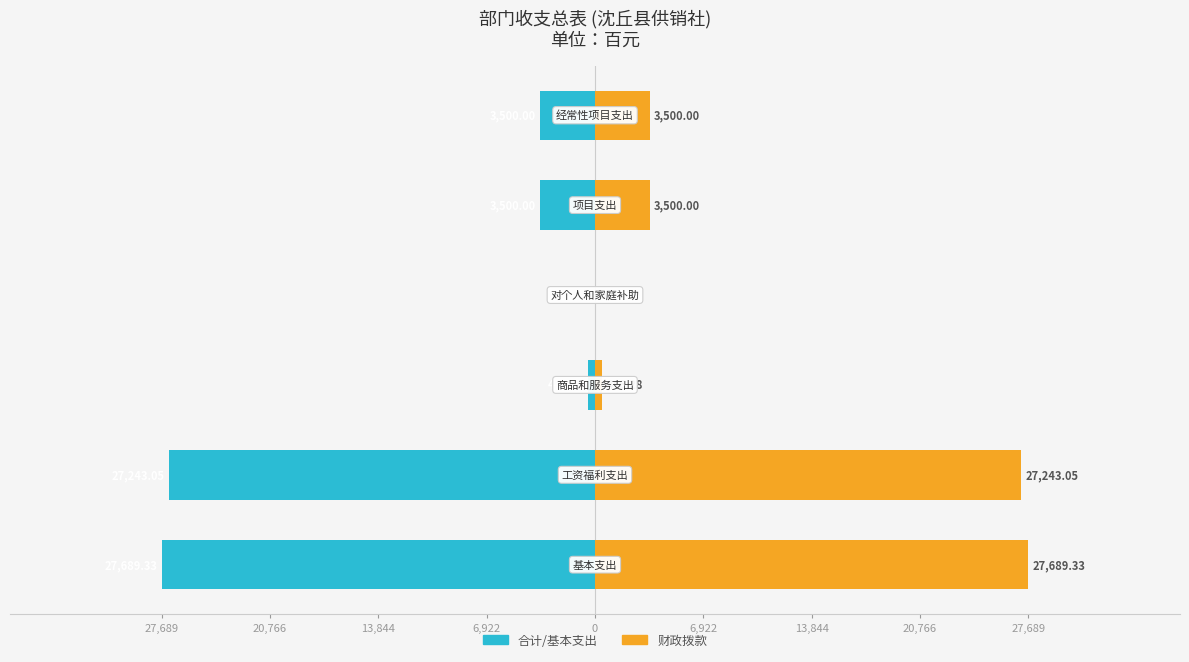

What is the highest value of the Nonfamily series?

27689.3